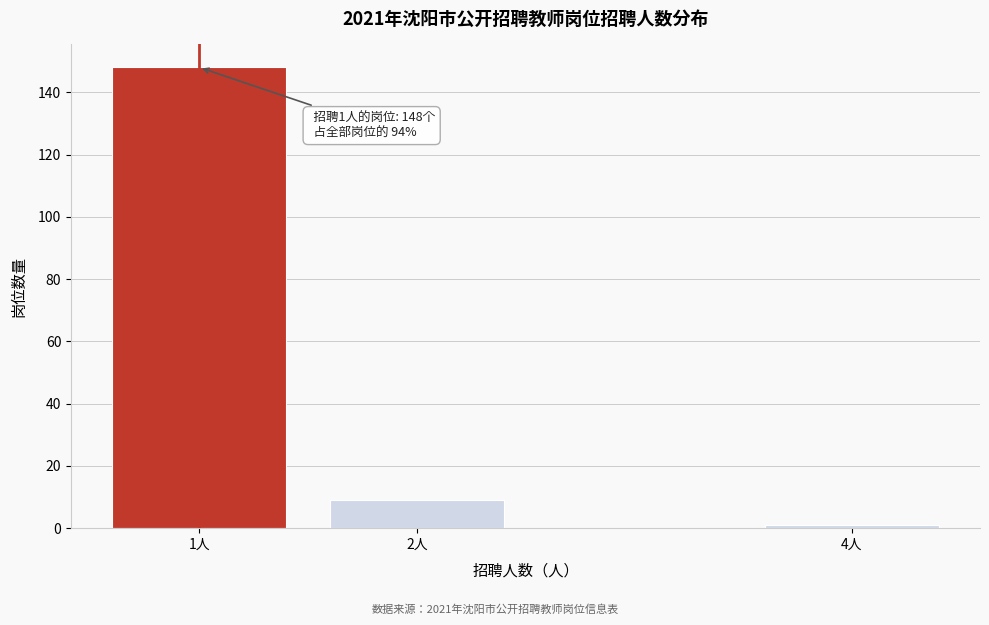

Reading right to left, transcribe all the data shown in this chart.

4人=1	2人=9	1人=148